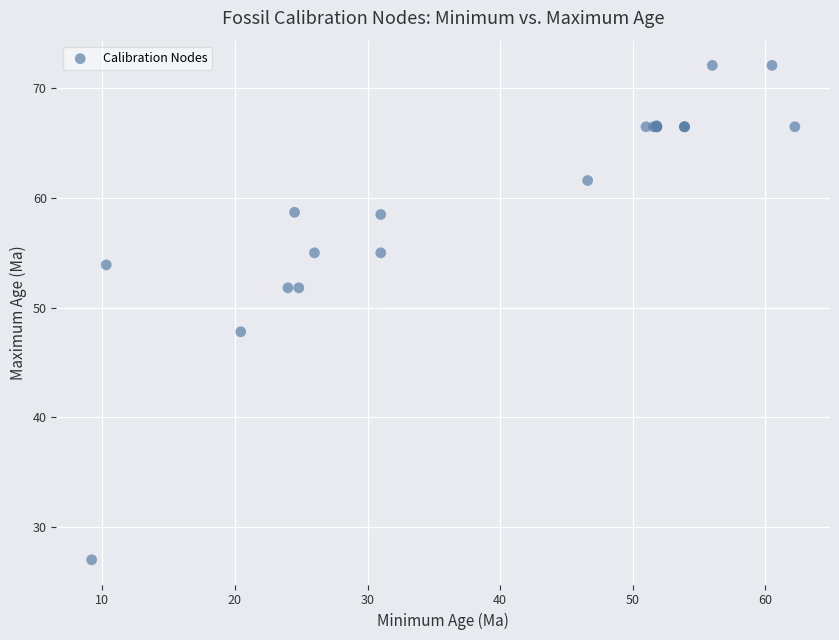

What Y value in the scatter plot is closest to 49?

47.8